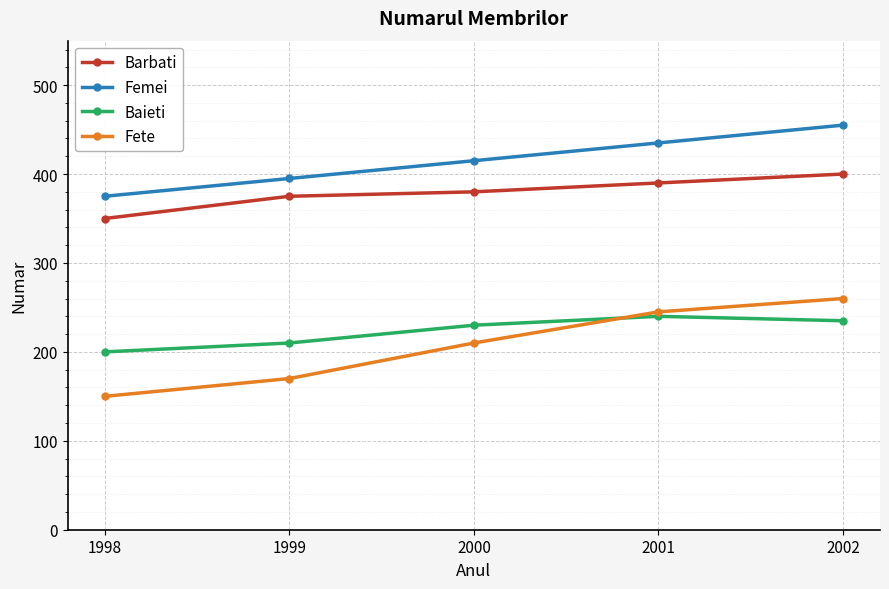

Which series has the widest spread of values?

Fete